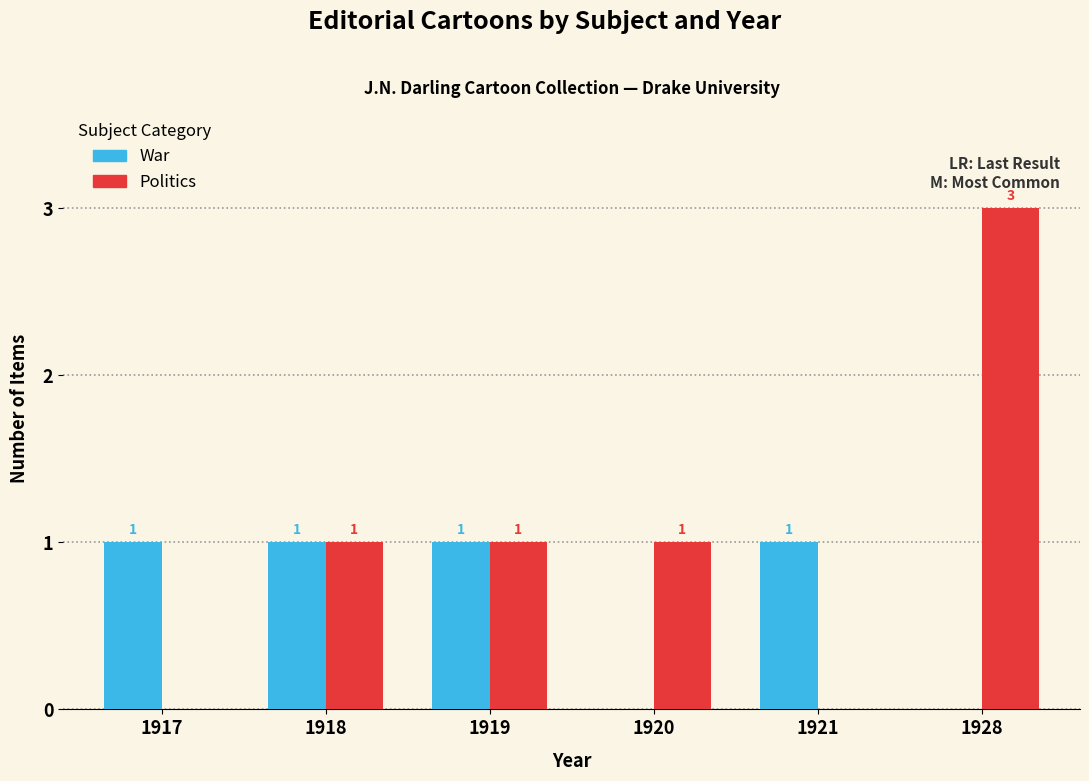

The value of Politics at 1928 is 4. True or false?

False